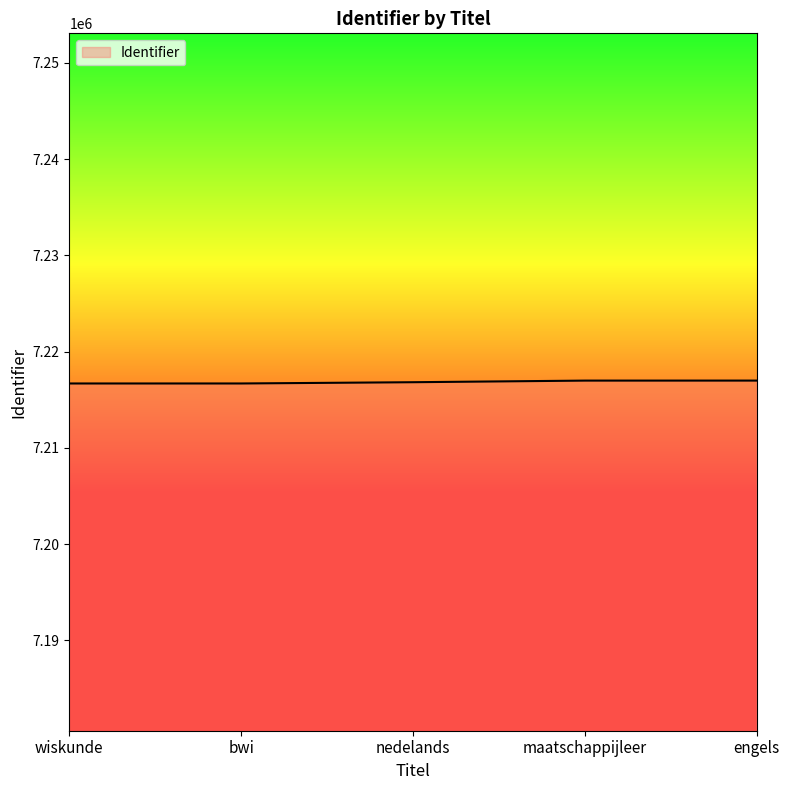

What is the ratio of the value at maatschappijleer to the value at nedelands?

1.0